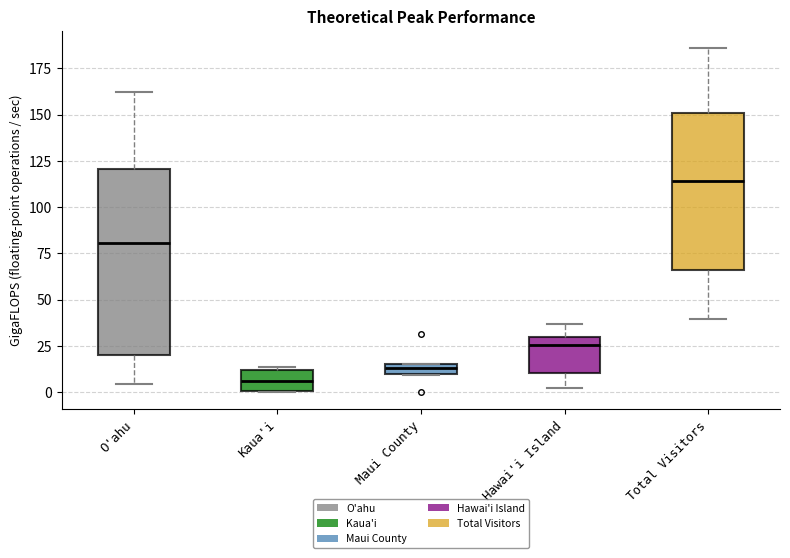

Comparing the boxes themselves (not the whiskers), which one is the tallest?

O'ahu